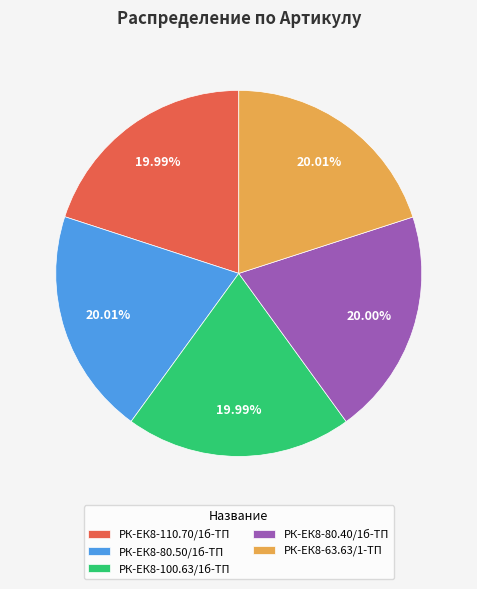

How many slices are in this pie chart?

5